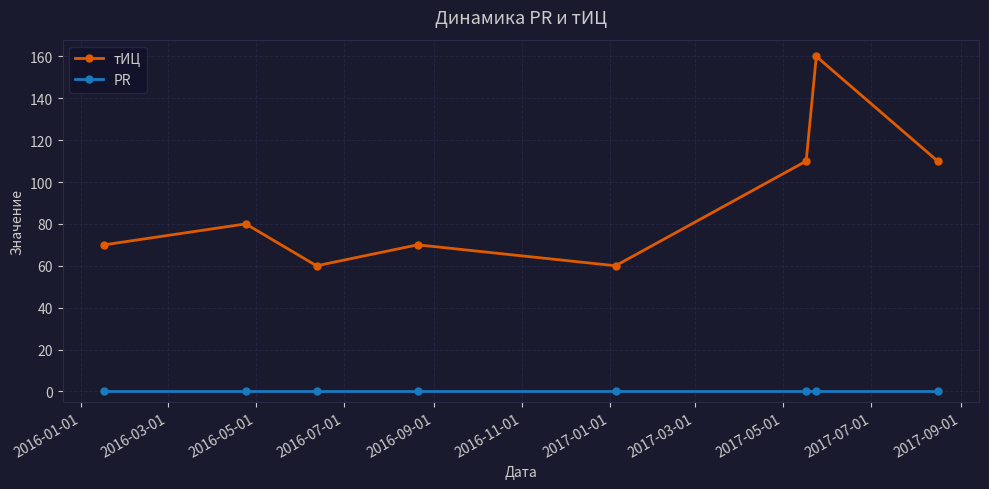

What is the highest value of the тИЦ series?

160